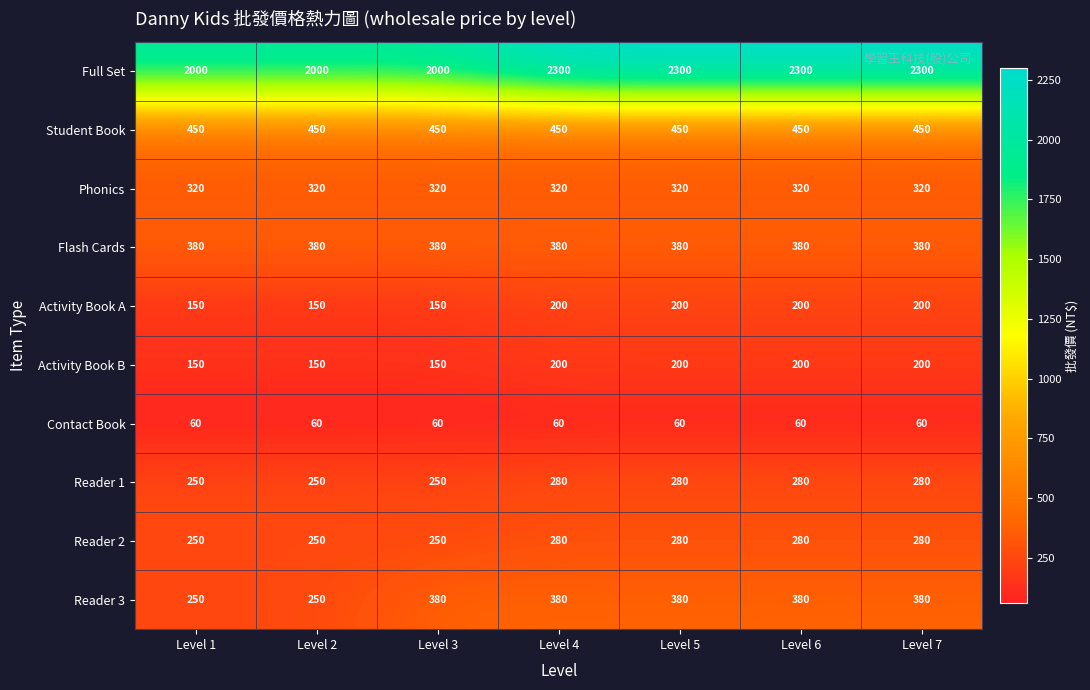

True or false: Reader 3 has a value of 380 at Level 5.

True